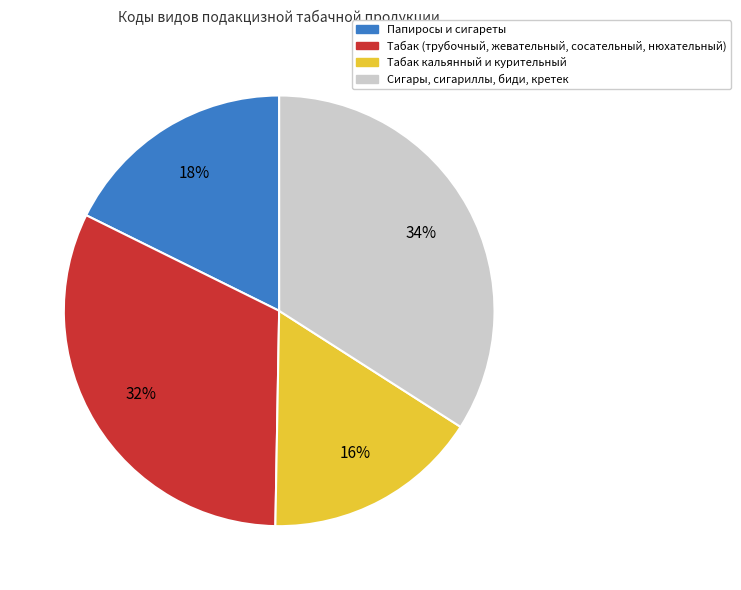

What is the smallest slice in the pie chart?

Табак кальянный и курительный